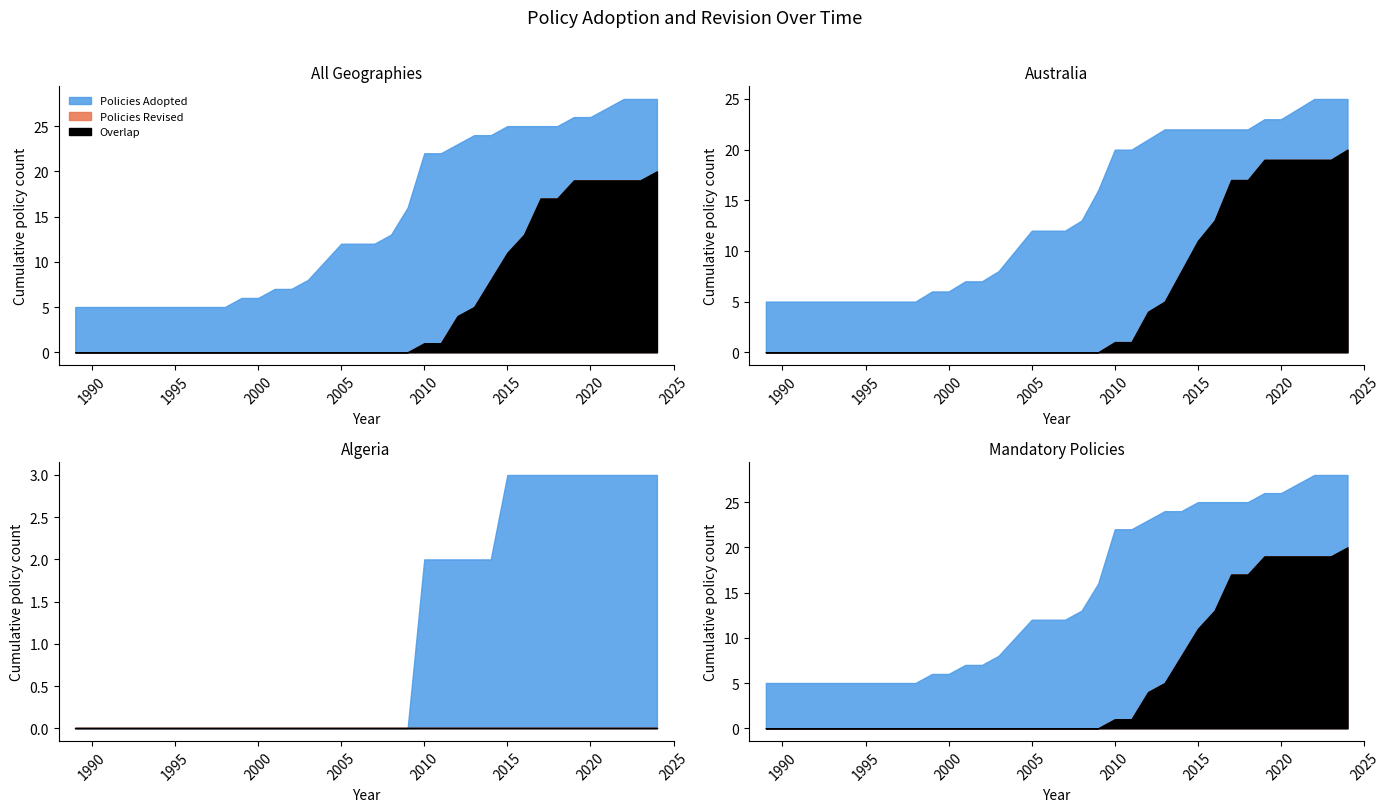

How many interior local peaks does the Policies Revised series have?

7